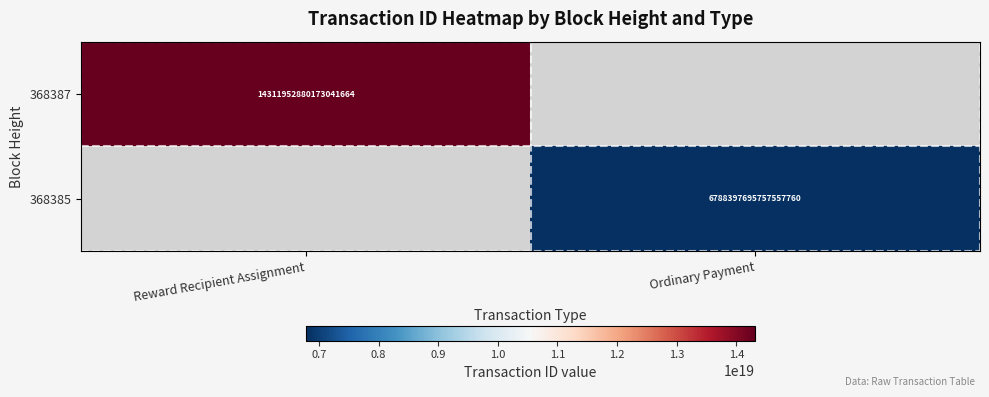

The 368387 series shows 6388422641785937920 at Reward Recipient Assignment. True or false?

False